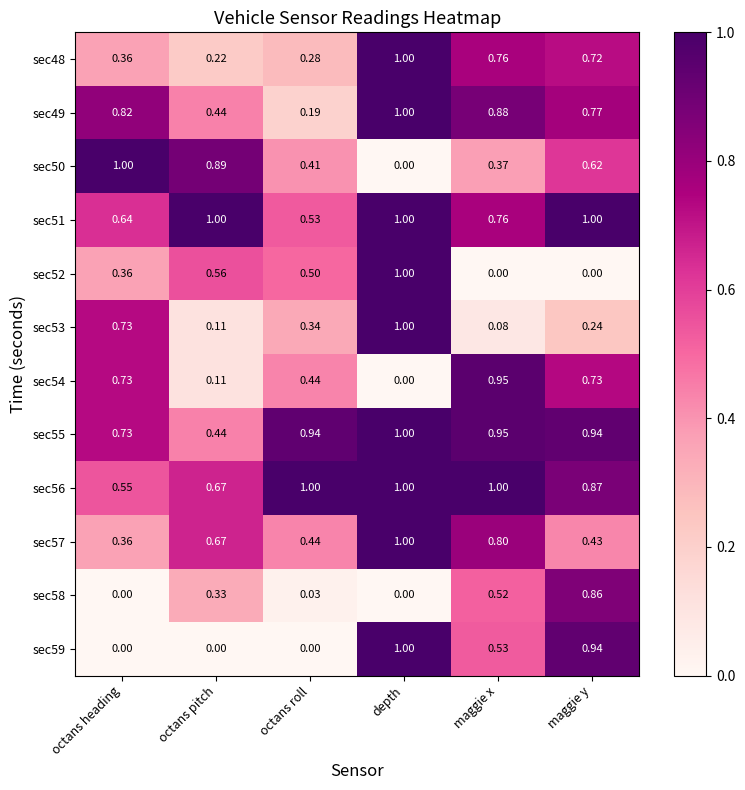

At which category is the sum across all series the highest?

depth